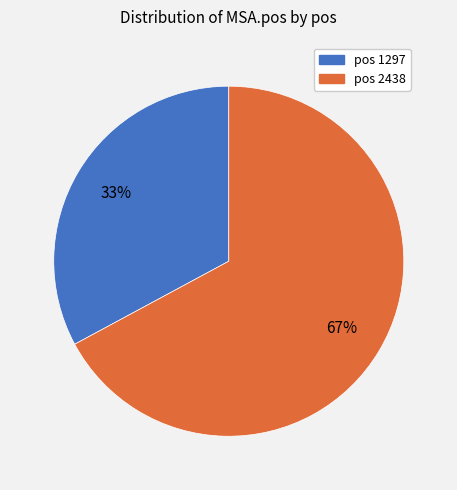

Does any single category account for the majority?

Yes